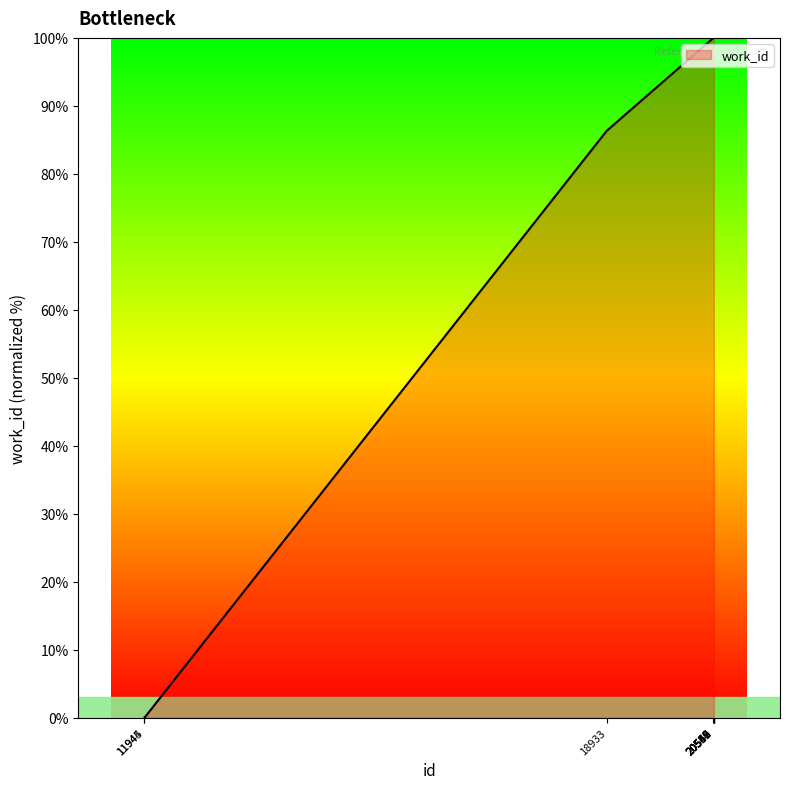

What is the maximum value shown in the chart?

100.0